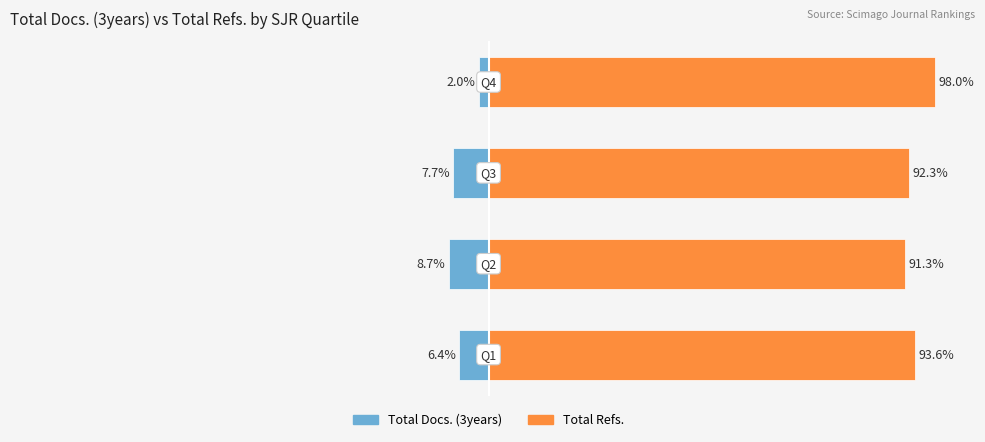

What are all the series names shown in the legend?

Total Docs. (3years), Total Refs.